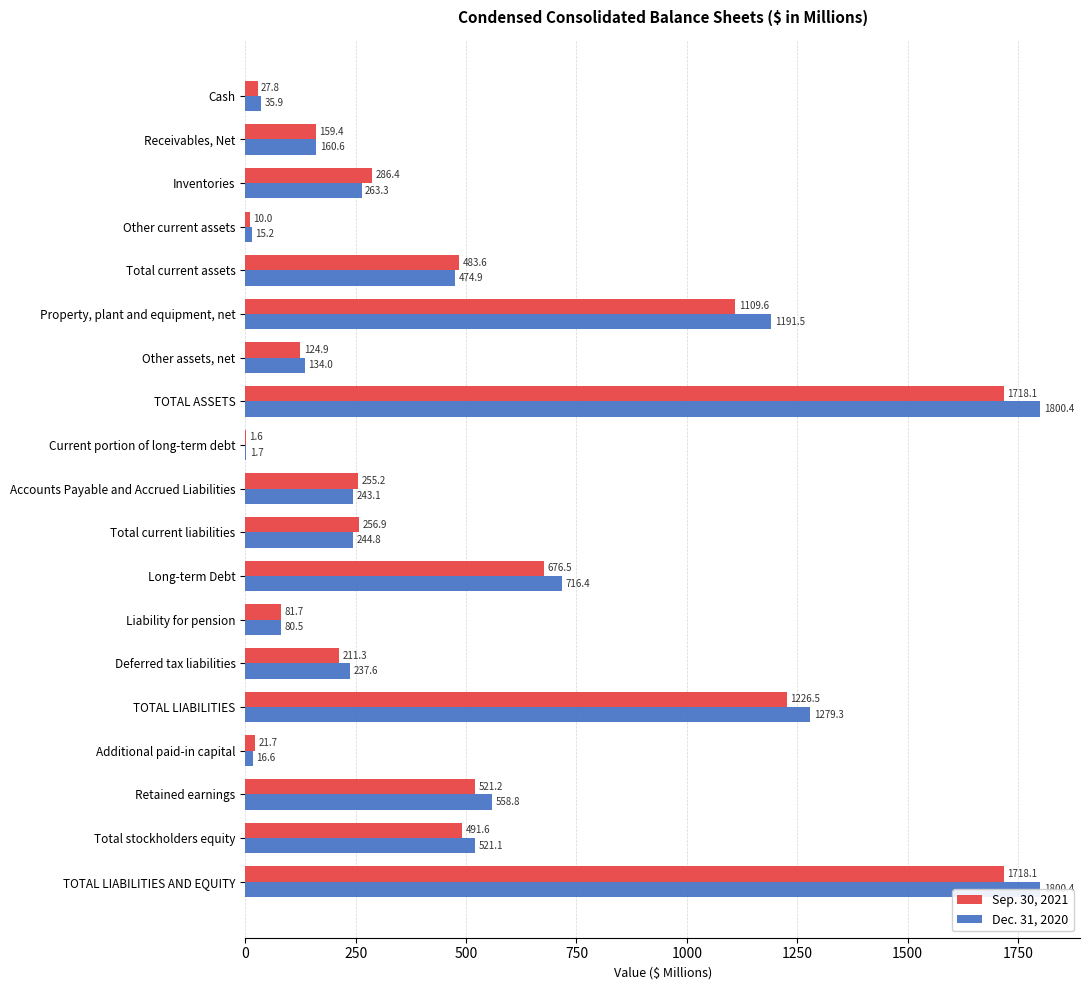

What are all the series names shown in the legend?

Sep. 30, 2021, Dec. 31, 2020